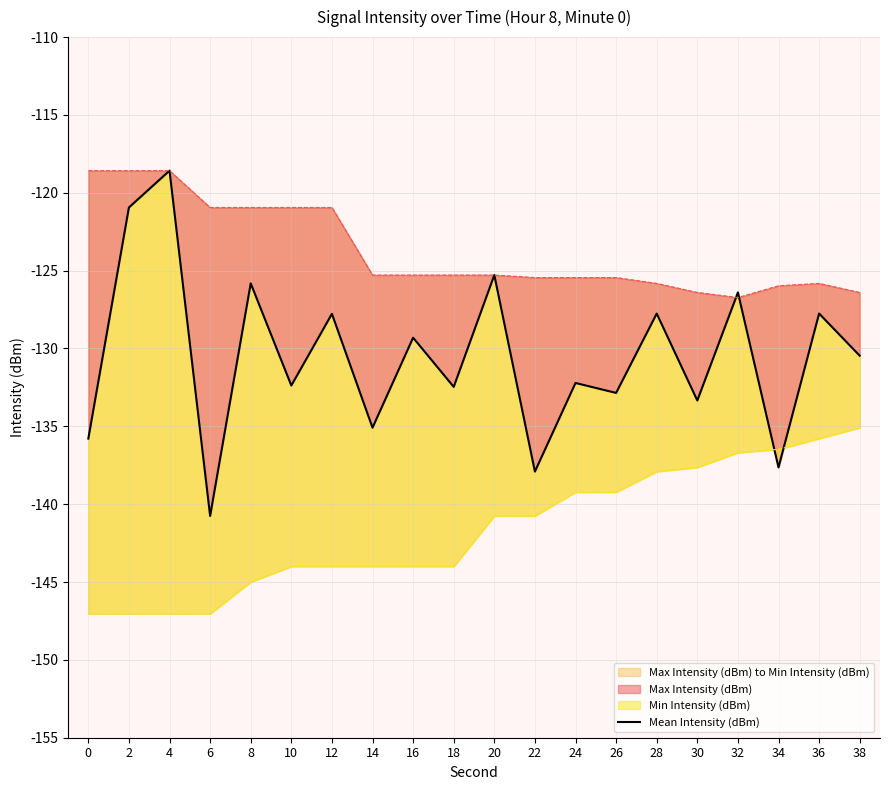

How many interior local valleys (lower than both neighbors) does the data have?

8